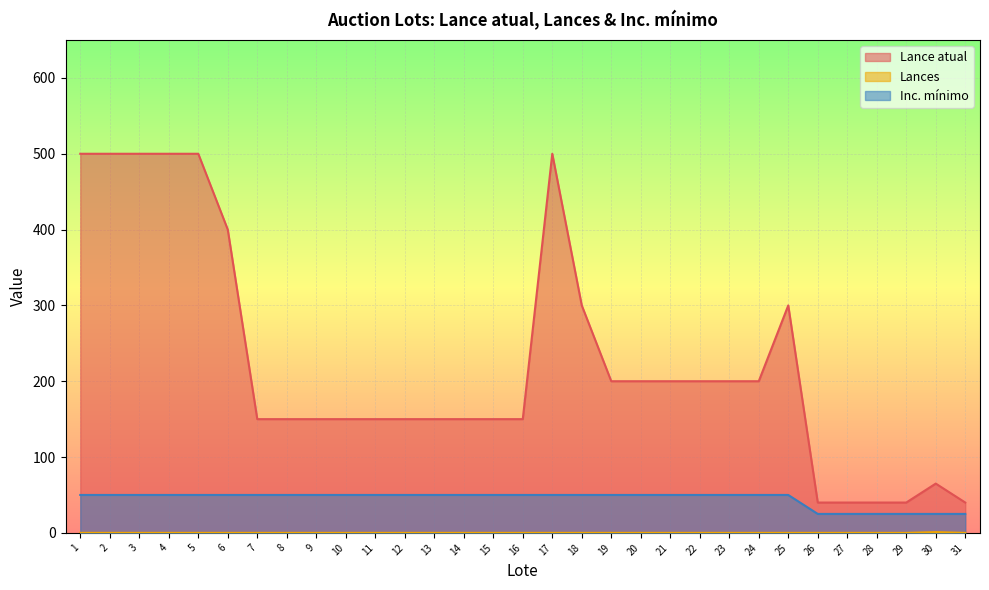

Count the number of categories in the chart.

31